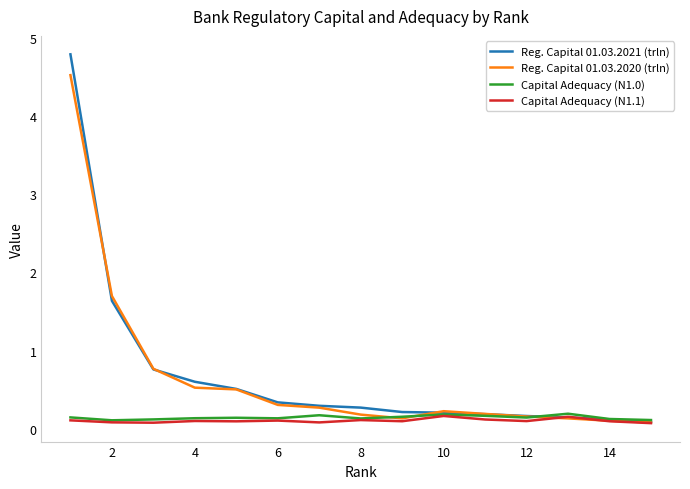

Which series has the largest range (max minus min)?

Reg. Capital 01.03.2021 (trln)